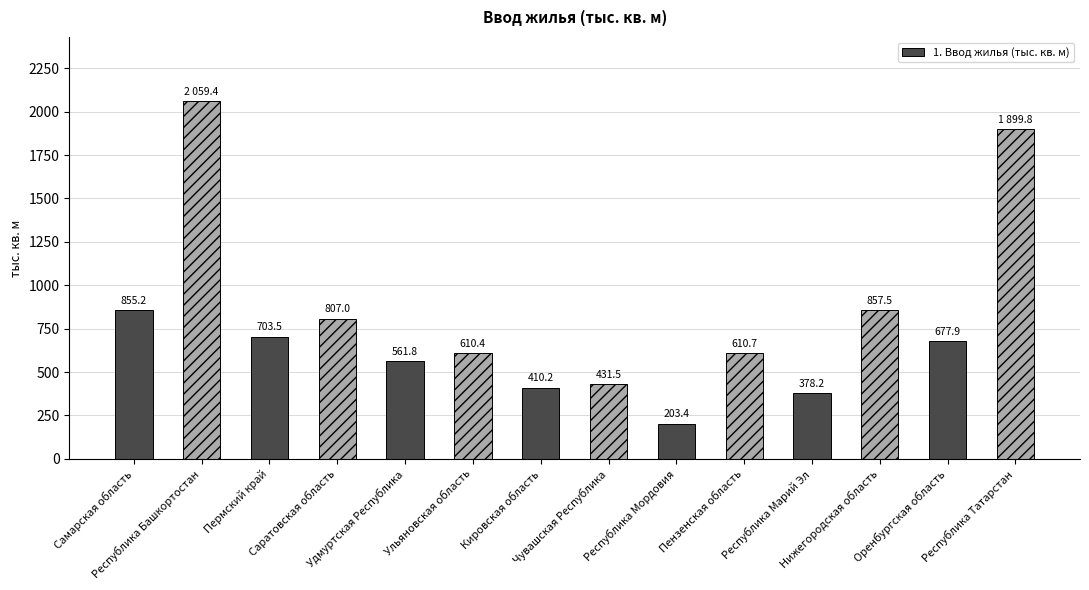

The chart shows a value of 154.0 at Кировская область. True or false?

False